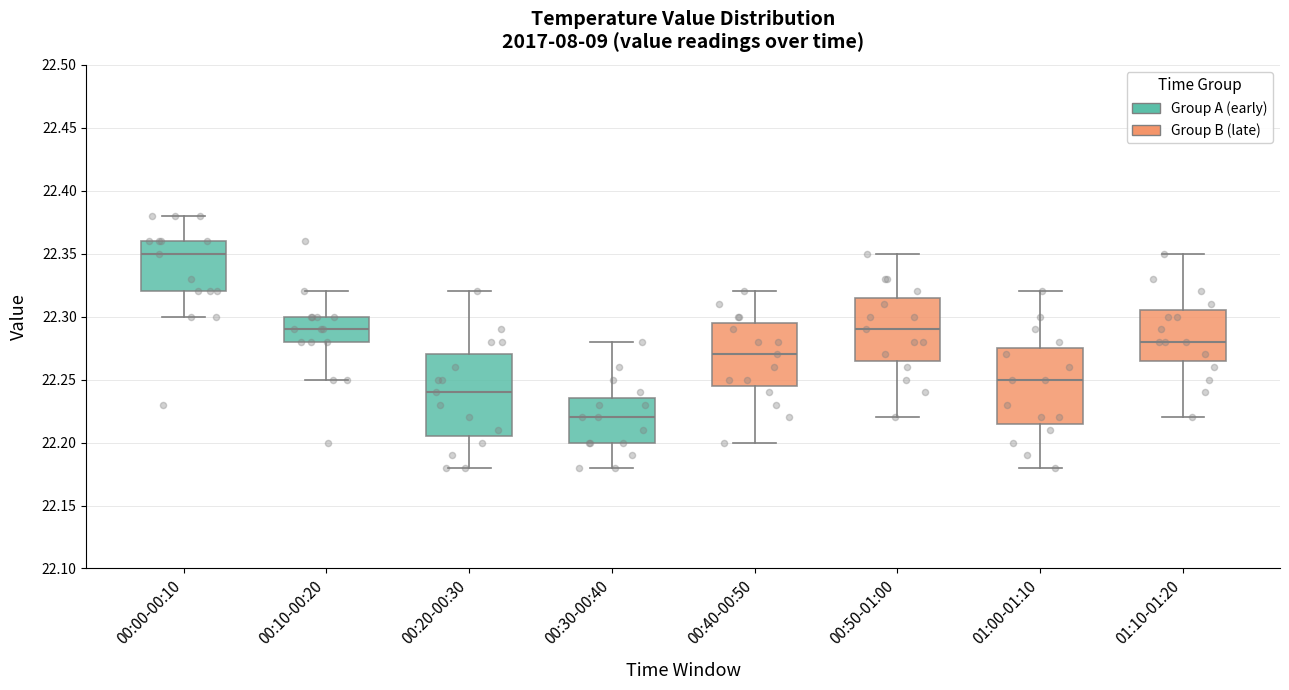

Comparing the boxes themselves (not the whiskers), which one is the tallest?

00:20-00:30